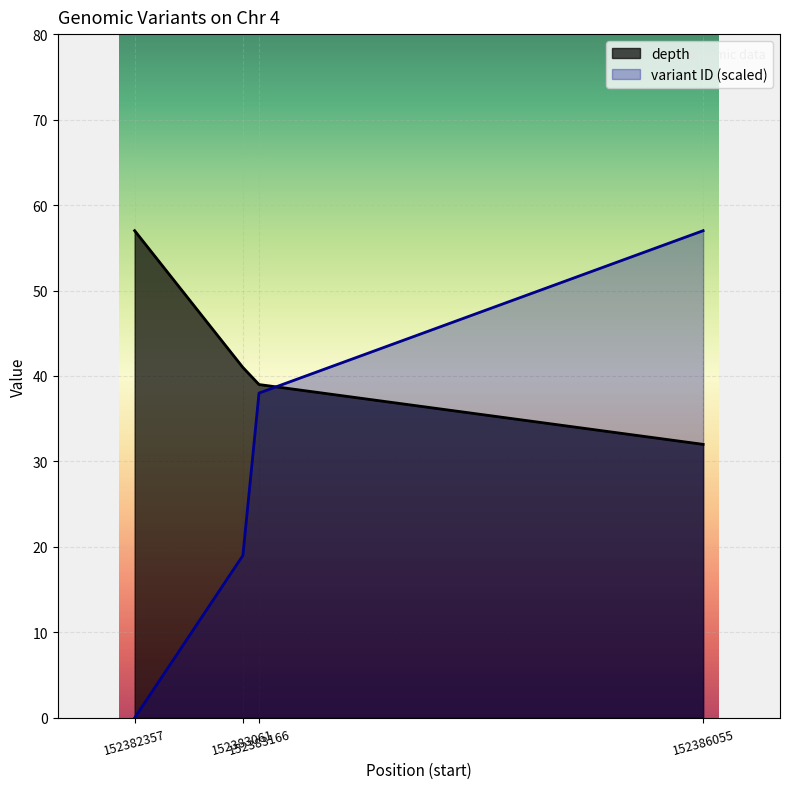

Reading right to left, what are all the values shown in this chart?

depth: 152386055=32	152383166=39	152383061=41	152382357=57
variant ID: 152386055=57	152383166=38	152383061=19	152382357=0